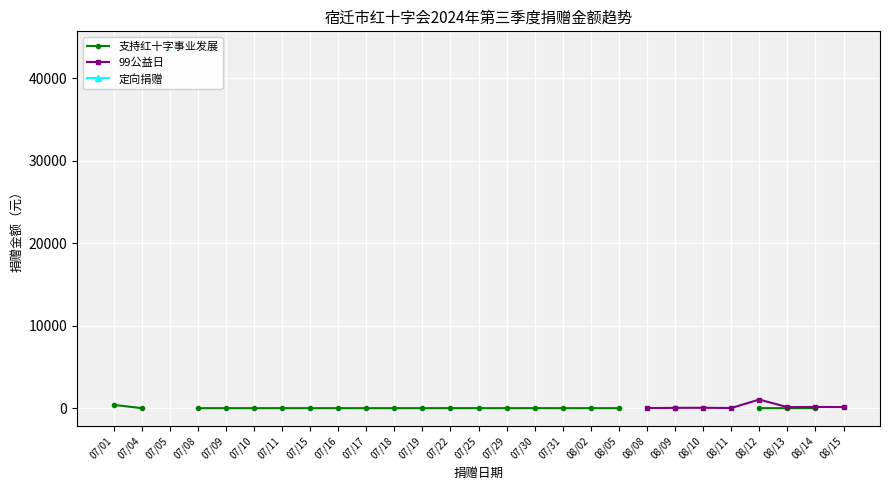

True or false: 支持红十字事业发展 and 定向捐赠 intersect in this chart.

False